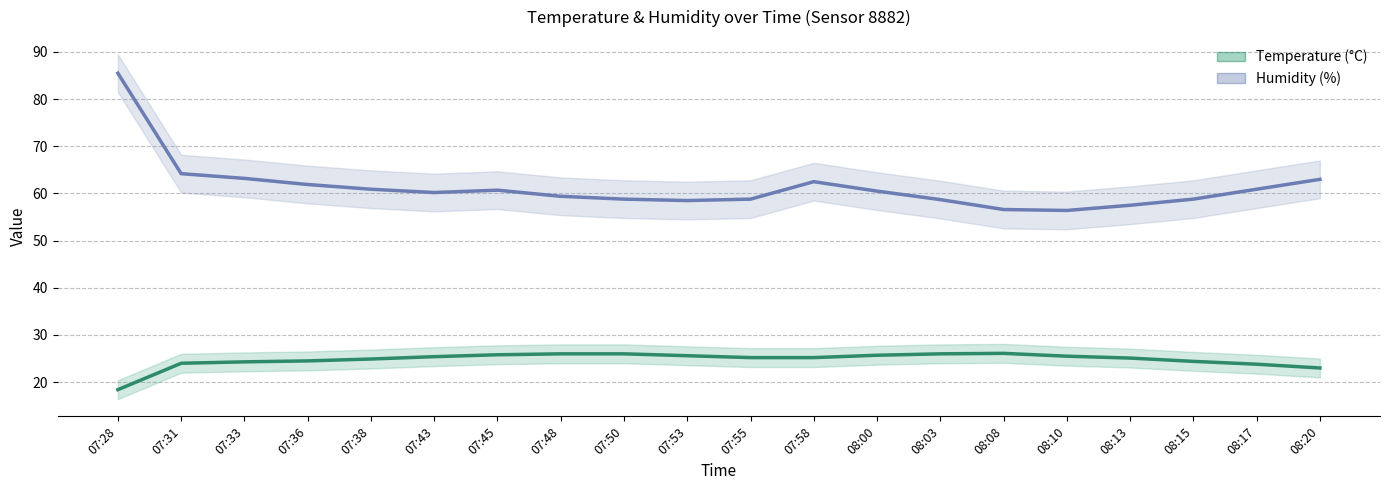

What are all the series names shown in the legend?

humidity, temperature